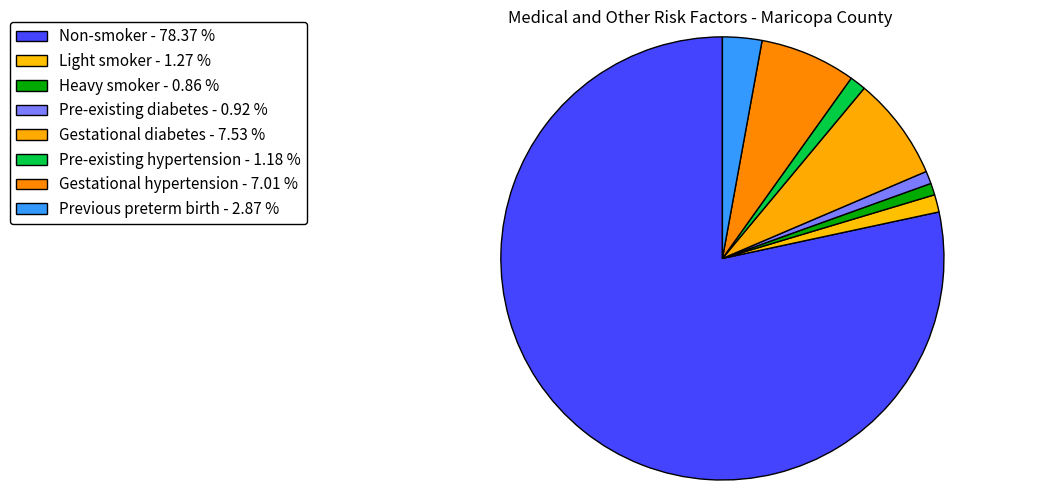

Count the number of slices in the pie.

8